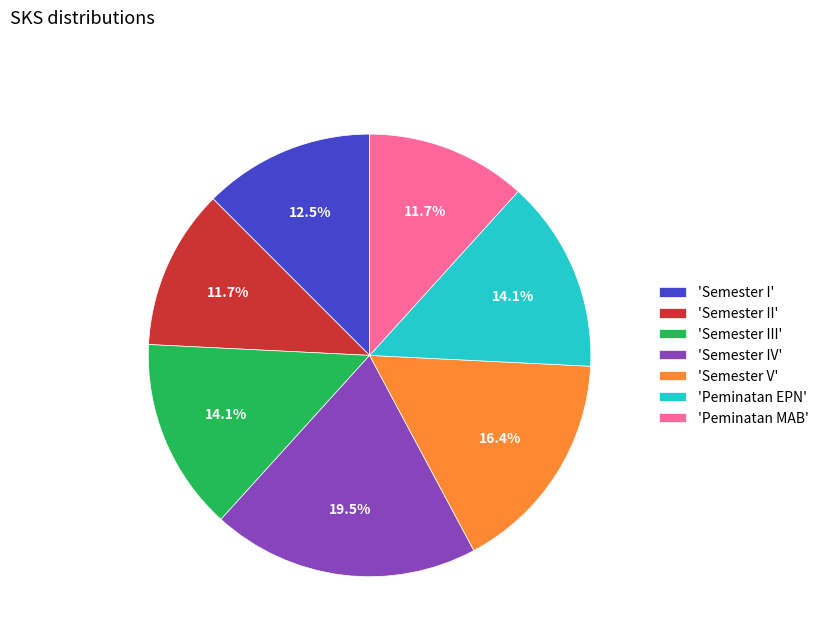

What is the ratio of the value at 'Semester II' to the value at 'Semester III'?

0.8